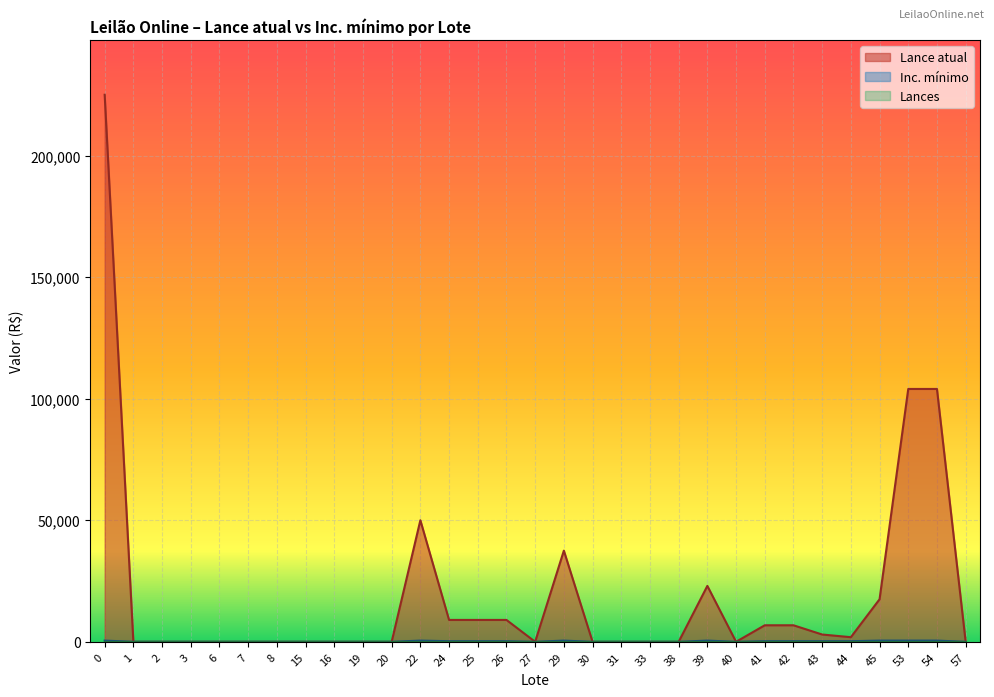

How many lines are shown in the chart?

3